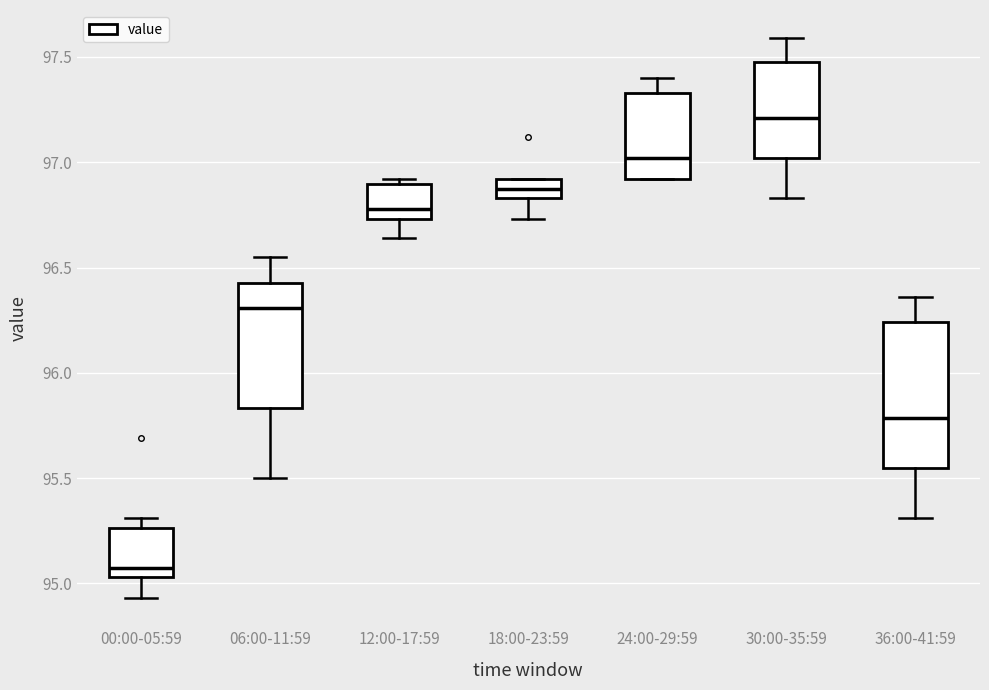

Which box has the lowest median line?

00:00-05:59